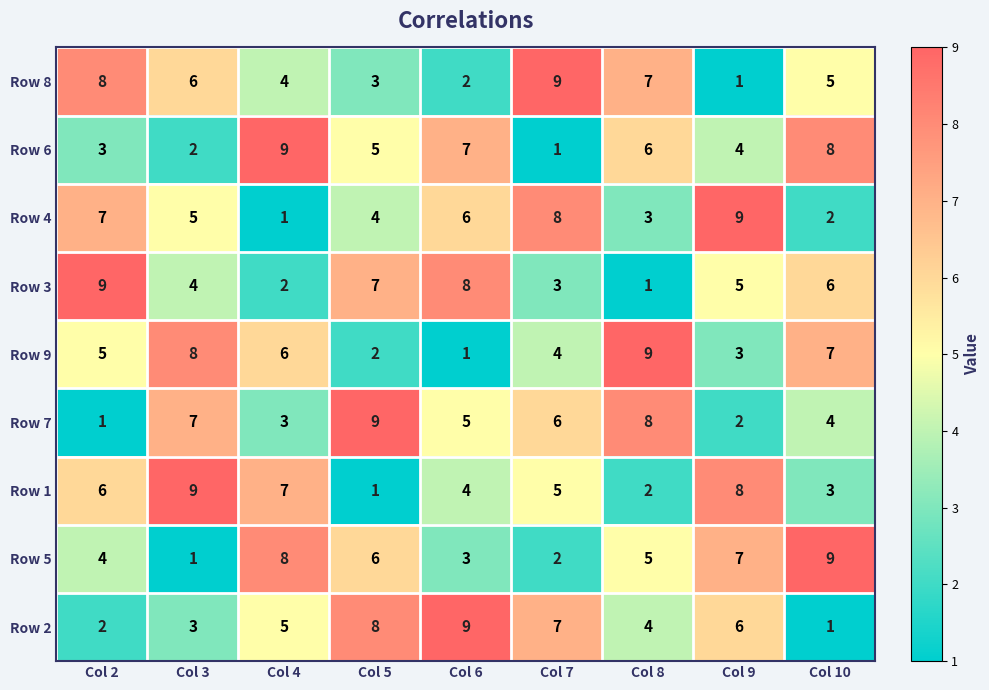

At how many categories does at least one series exceed 4?

9